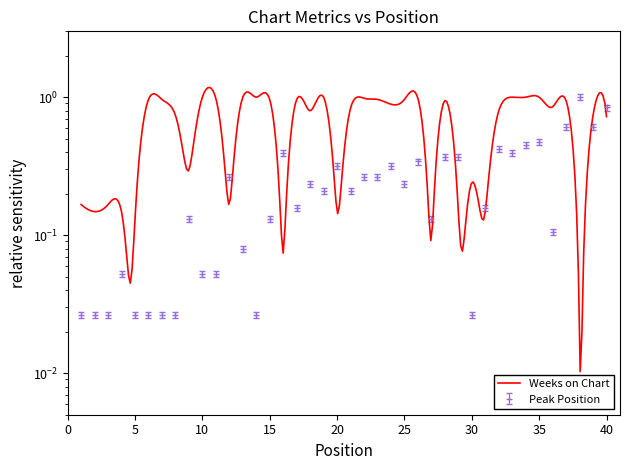

Rank the categories by value from lowest to highest.

1, 2, 3, 5, 6, 7, 8, 14, 30, 4, 10, 11, 13, 36, 9, 15, 27, 17, 31, 19, 21, 18, 25, 12, 22, 23, 20, 24, 26, 28, 29, 16, 33, 32, 34, 35, 37, 39, 40, 38